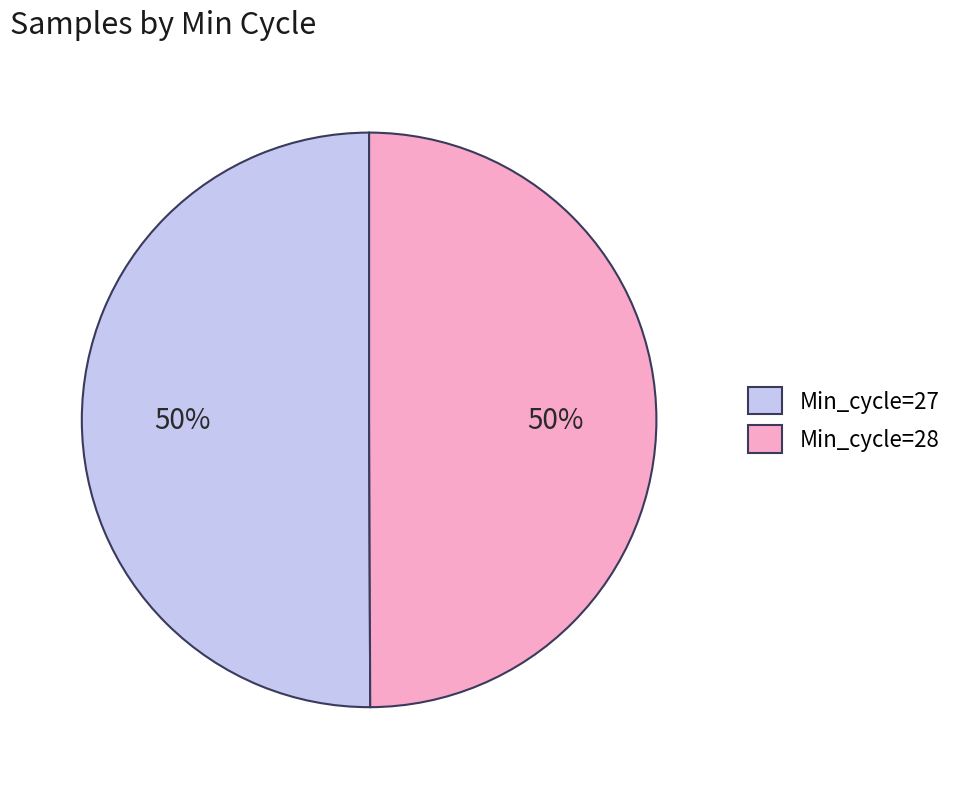

To the nearest percent, what is the average slice percentage?

50%